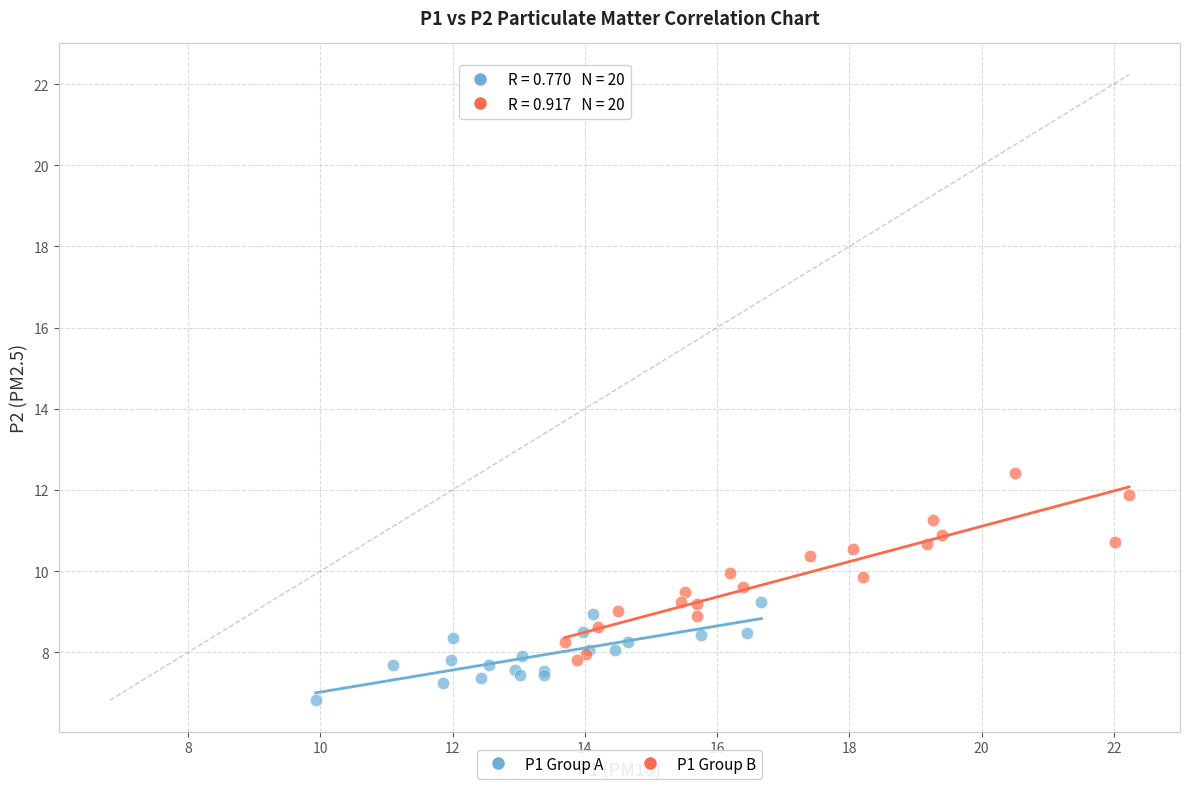

Which series reaches the minimum Y coordinate?

P1 Group A